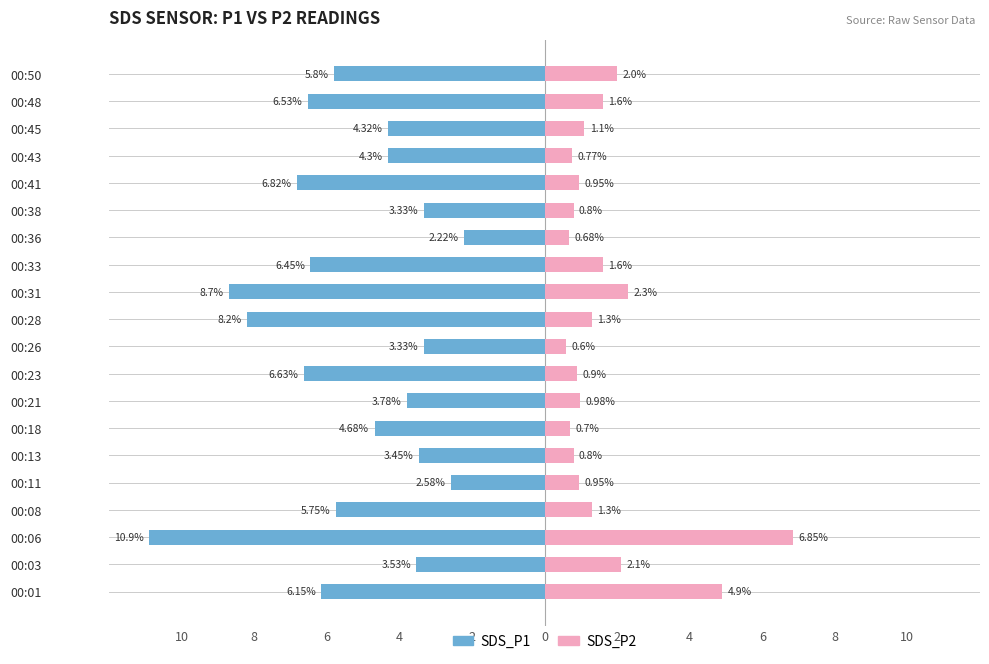

Which series has the widest spread of values?

SDS_P1